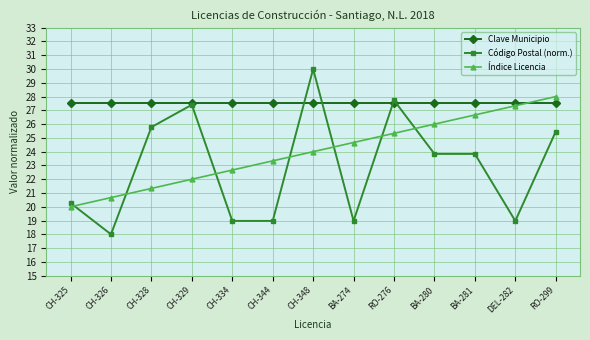

Rank the series at BA-280 from highest to lowest value.

Clave Municipio, Índice Licencia, Código Postal (norm.)